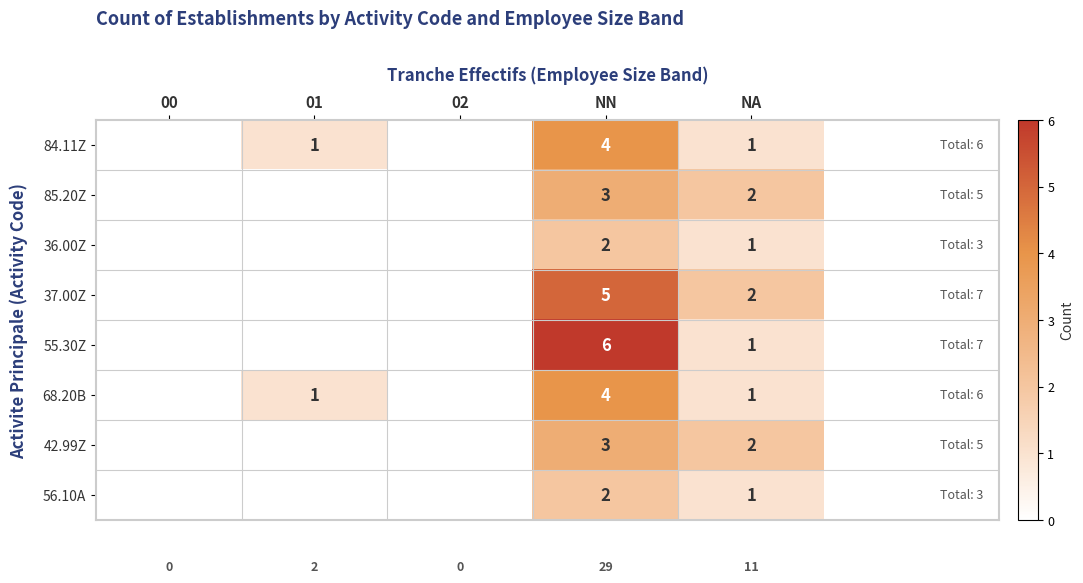

The value of 84.11Z at NA is 1. True or false?

True